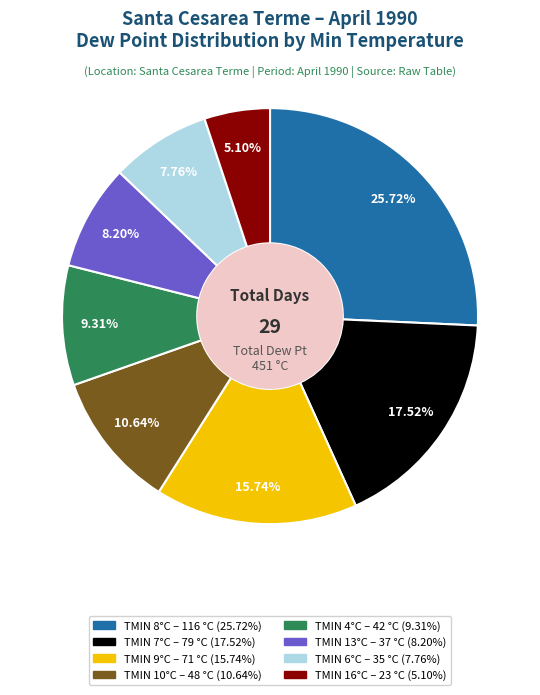

Does any single category account for the majority?

No